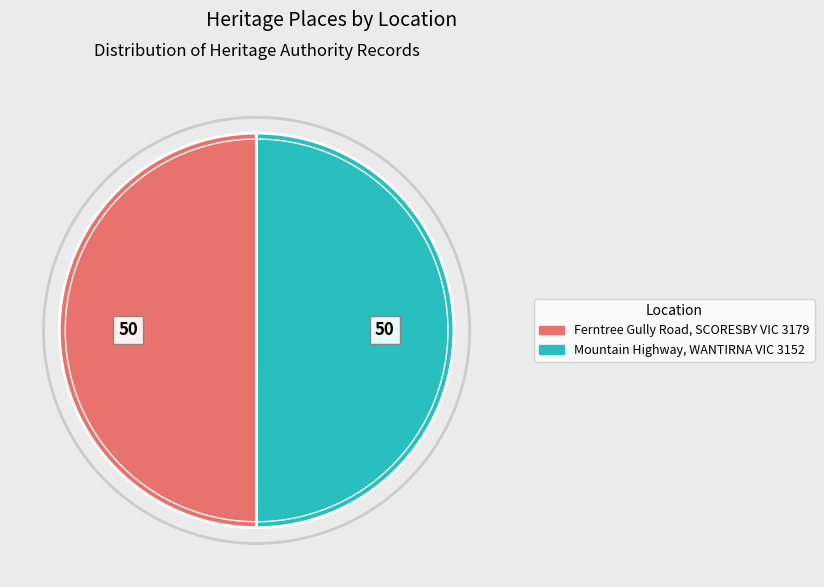

Approximately how many times larger is the value at Ferntree Gully Road, SCORESBY VIC 3179 compared to Mountain Highway, WANTIRNA VIC 3152?

1.0